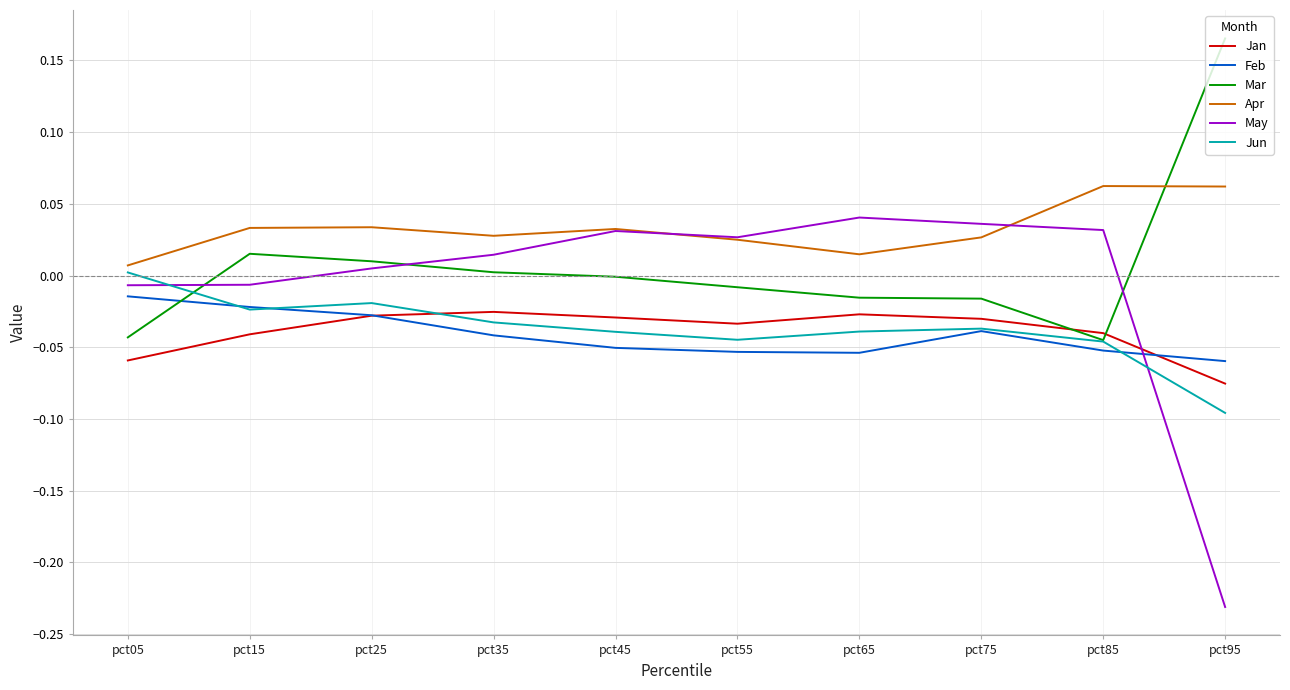

What are all the series names shown in the legend?

Jan, Feb, Mar, Apr, May, Jun